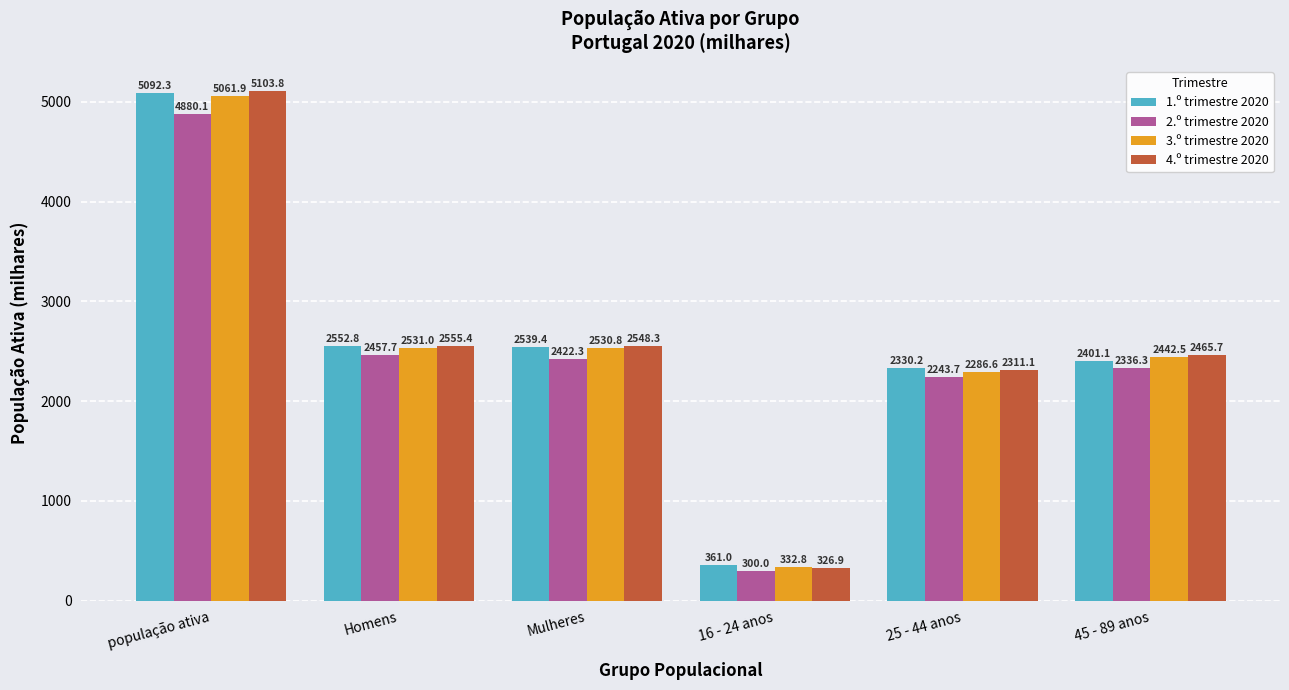

What is the spread (max minus min) of values at 25 - 44 anos?

86.5